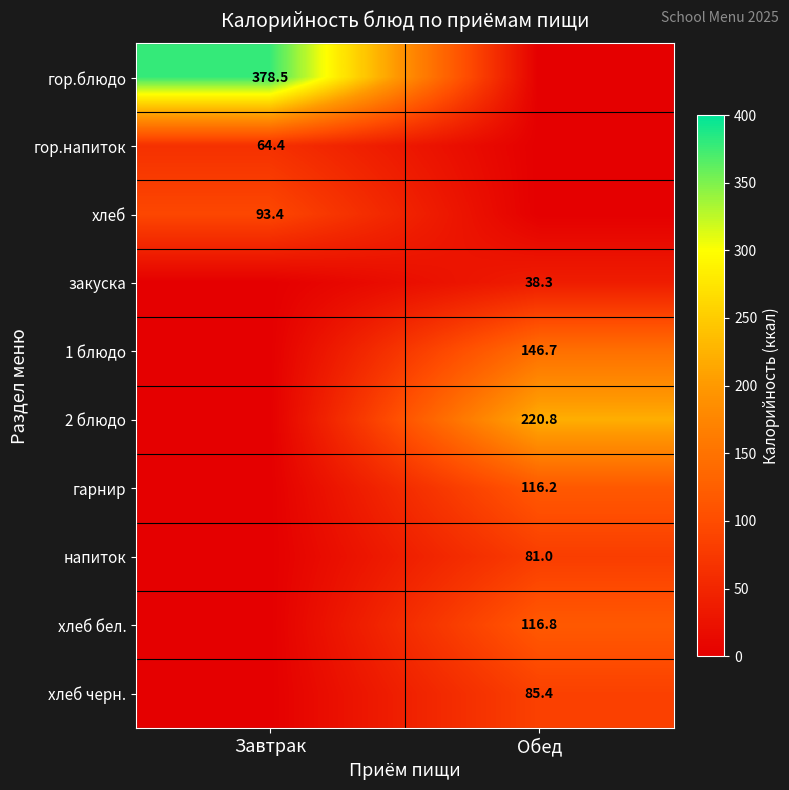

Is the value of напиток at Обед greater than the value of 2 блюдо at Обед?

No